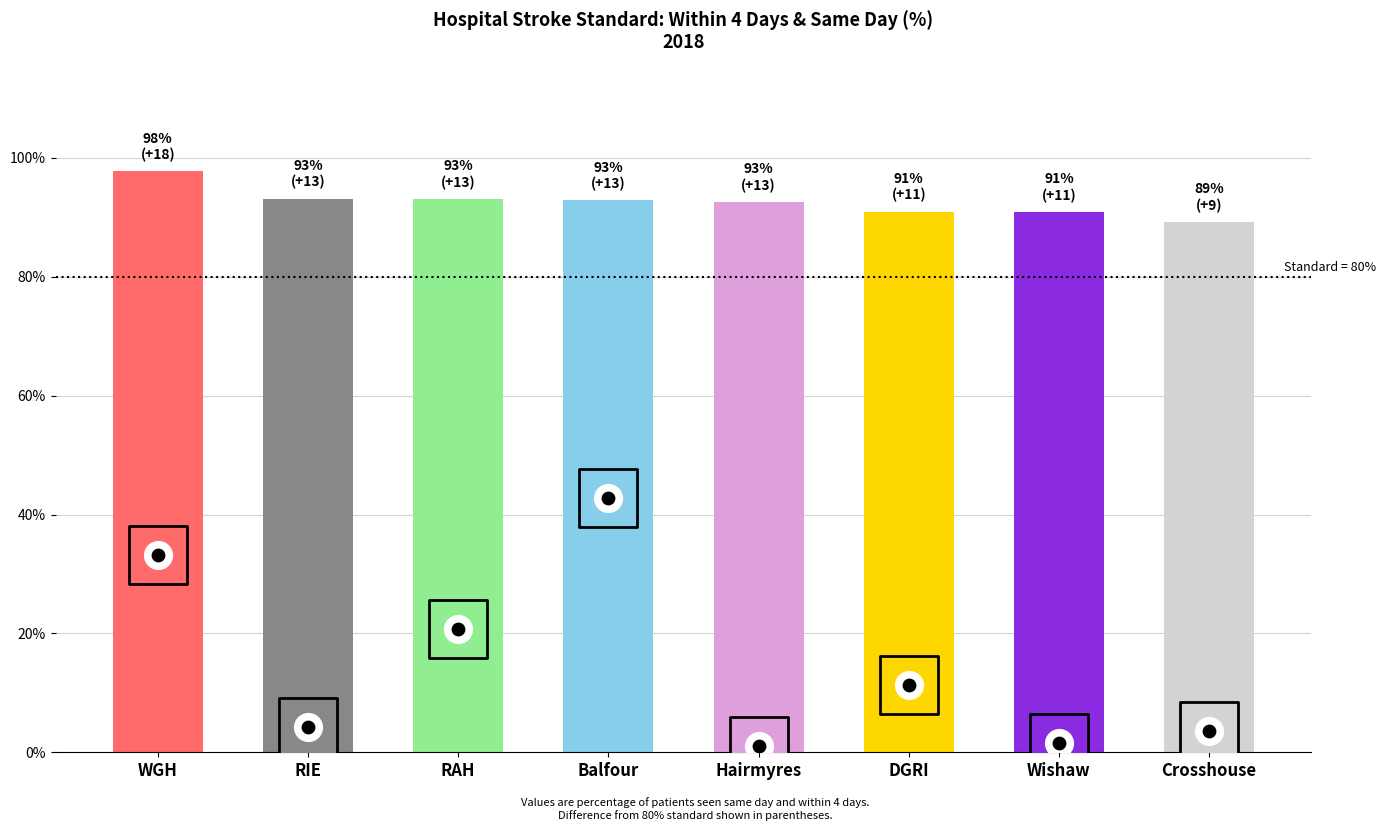

Which has a higher value, Balfour or RAH?

RAH